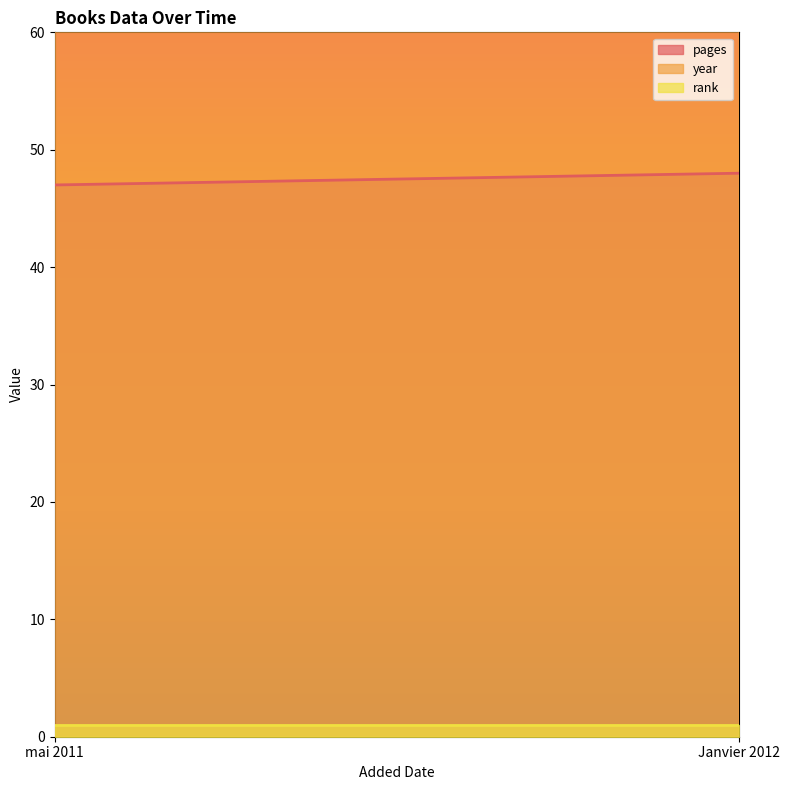

Does the chart have visible grid lines?

No